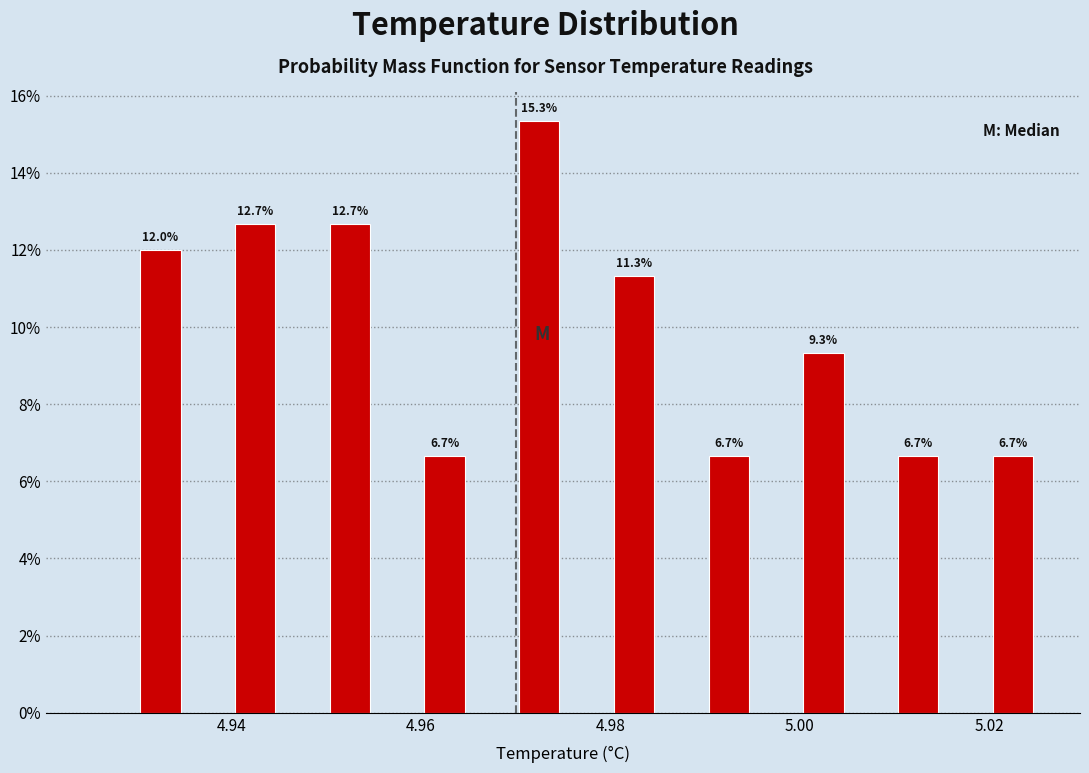

Read against the x-axis, roughly where is the centre of the tallest bar?

4.972